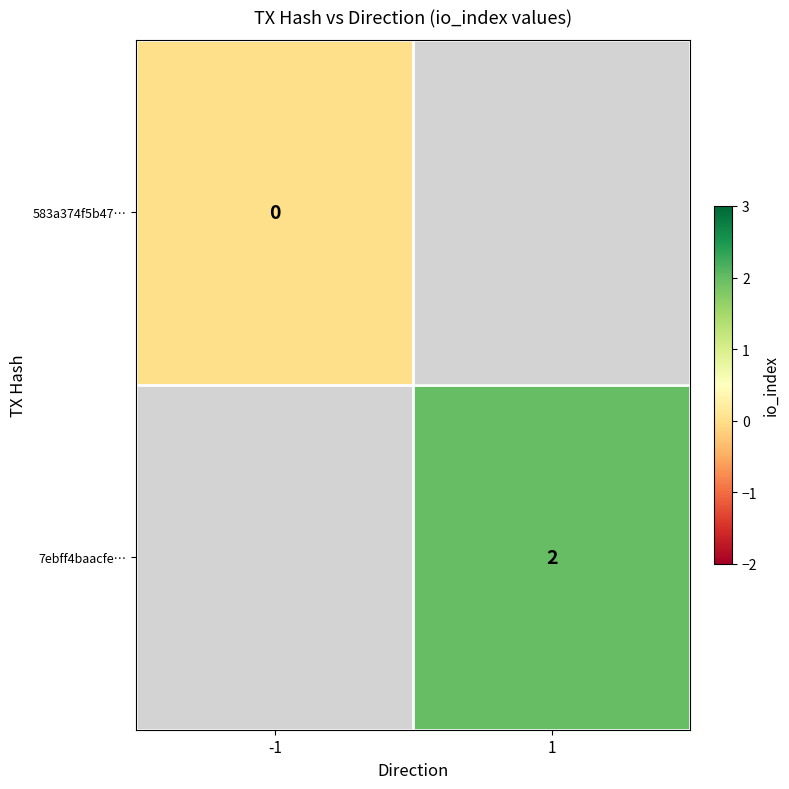

The 7ebff4baacfe… series shows 2 at 1. True or false?

True